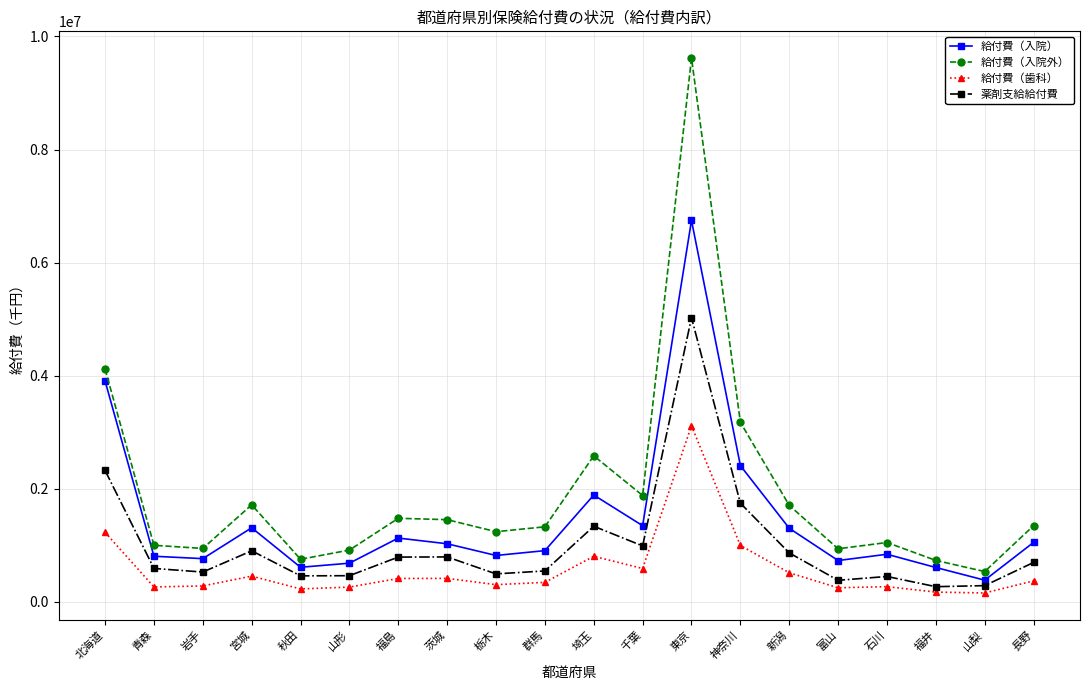

Where is 給付費（歯科） nearest to the value 1633823?

北海道